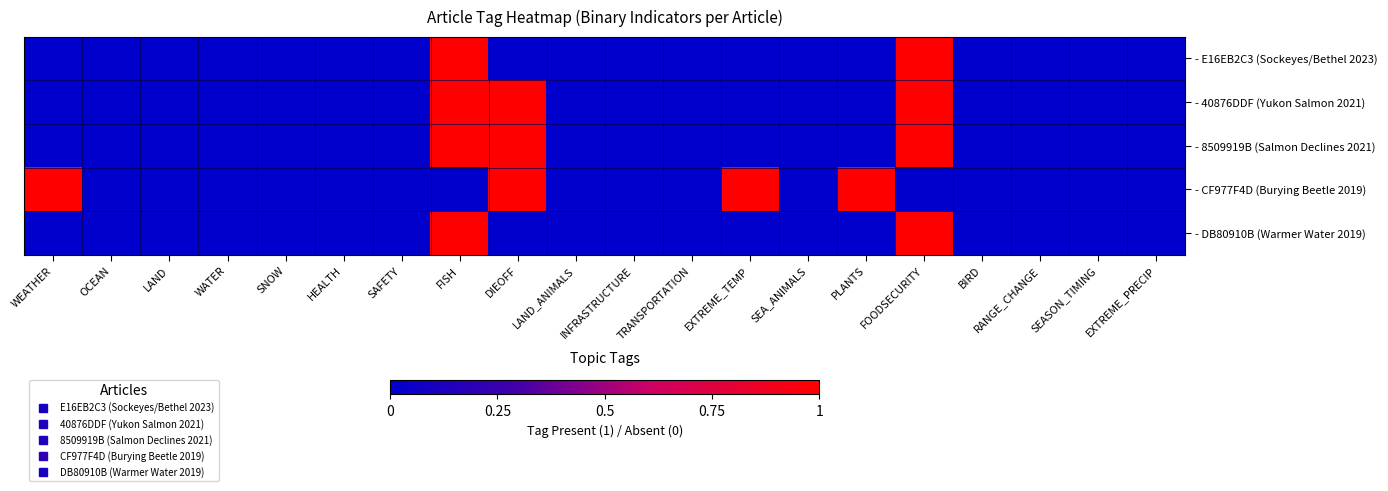

Reading left to right, list all the values displayed in this chart.

- E16EB2C3 (Sockeyes/Bethel 2023): WEATHER=0	OCEAN=0	LAND=0	WATER=0	SNOW=0	HEALTH=0	SAFETY=0	FISH=1	DIEOFF=0	LAND_ANIMALS=0	INFRASTRUCTURE=0	TRANSPORTATION=0	EXTREME_TEMP=0	SEA_ANIMALS=0	PLANTS=0	FOODSECURITY=1	BIRD=0	RANGE_CHANGE=0	SEASON_TIMING=0	EXTREME_PRECIP=0
- 40876DDF (Yukon Salmon 2021): WEATHER=0	OCEAN=0	LAND=0	WATER=0	SNOW=0	HEALTH=0	SAFETY=0	FISH=1	DIEOFF=1	LAND_ANIMALS=0	INFRASTRUCTURE=0	TRANSPORTATION=0	EXTREME_TEMP=0	SEA_ANIMALS=0	PLANTS=0	FOODSECURITY=1	BIRD=0	RANGE_CHANGE=0	SEASON_TIMING=0	EXTREME_PRECIP=0
- 8509919B (Salmon Declines 2021): WEATHER=0	OCEAN=0	LAND=0	WATER=0	SNOW=0	HEALTH=0	SAFETY=0	FISH=1	DIEOFF=1	LAND_ANIMALS=0	INFRASTRUCTURE=0	TRANSPORTATION=0	EXTREME_TEMP=0	SEA_ANIMALS=0	PLANTS=0	FOODSECURITY=1	BIRD=0	RANGE_CHANGE=0	SEASON_TIMING=0	EXTREME_PRECIP=0
- CF977F4D (Burying Beetle 2019): WEATHER=1	OCEAN=0	LAND=0	WATER=0	SNOW=0	HEALTH=0	SAFETY=0	FISH=0	DIEOFF=1	LAND_ANIMALS=0	INFRASTRUCTURE=0	TRANSPORTATION=0	EXTREME_TEMP=1	SEA_ANIMALS=0	PLANTS=1	FOODSECURITY=0	BIRD=0	RANGE_CHANGE=0	SEASON_TIMING=0	EXTREME_PRECIP=0
- DB80910B (Warmer Water 2019): WEATHER=0	OCEAN=0	LAND=0	WATER=0	SNOW=0	HEALTH=0	SAFETY=0	FISH=1	DIEOFF=0	LAND_ANIMALS=0	INFRASTRUCTURE=0	TRANSPORTATION=0	EXTREME_TEMP=0	SEA_ANIMALS=0	PLANTS=0	FOODSECURITY=1	BIRD=0	RANGE_CHANGE=0	SEASON_TIMING=0	EXTREME_PRECIP=0